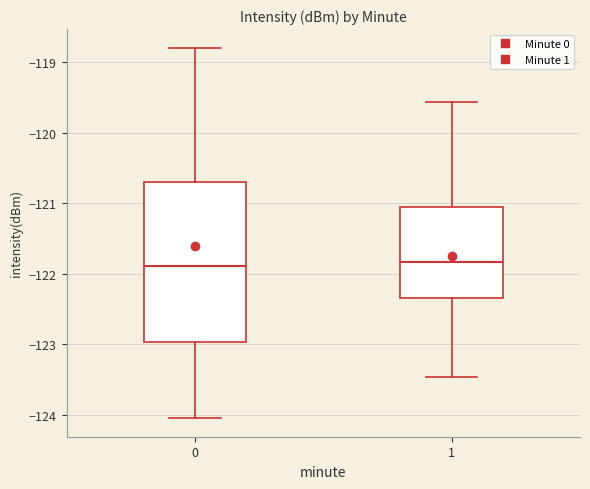

Reading left to right, transcribe this box plot: for each box, give where its median line is, the range the box spans, and where its two whiskers end, as read against the y-axis. The values are not printed on the chart, so give them approximately, as read against the axis.

0: median -121.9, box -123.0 to -120.7, whiskers -124.0 to -118.8
1: median -121.8, box -122.3 to -121.1, whiskers -123.5 to -119.6